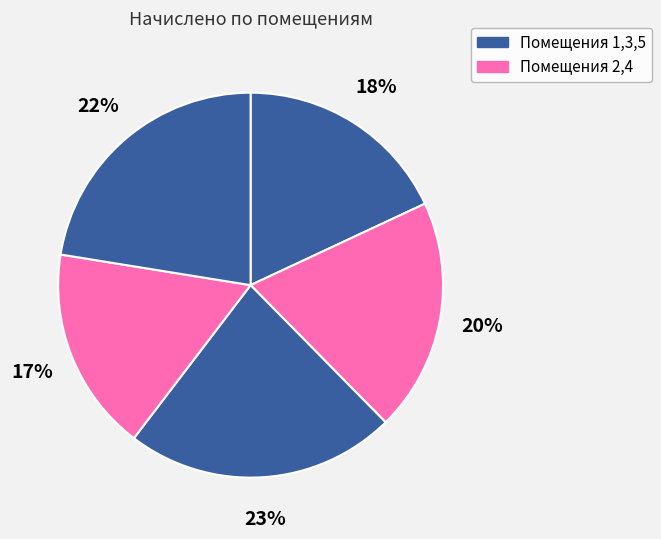

To the nearest percent, what is the difference between the largest and smallest slice percentages?

6%